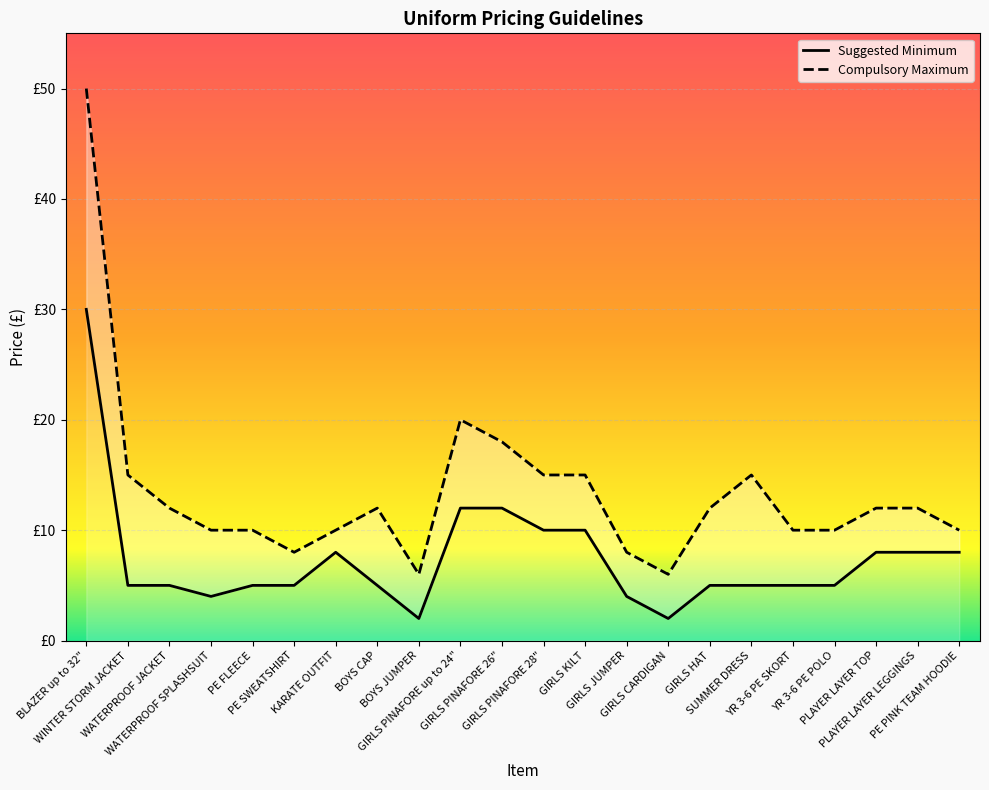

At which category is the sum across all series the highest?

BLAZER up to 32"